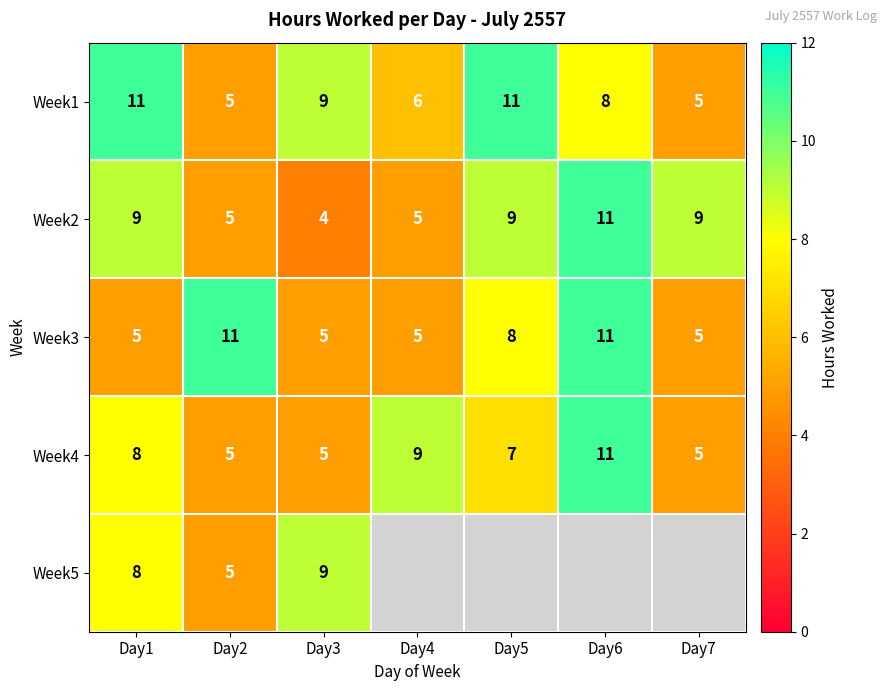

What is the highest value of the Week1 series?

11